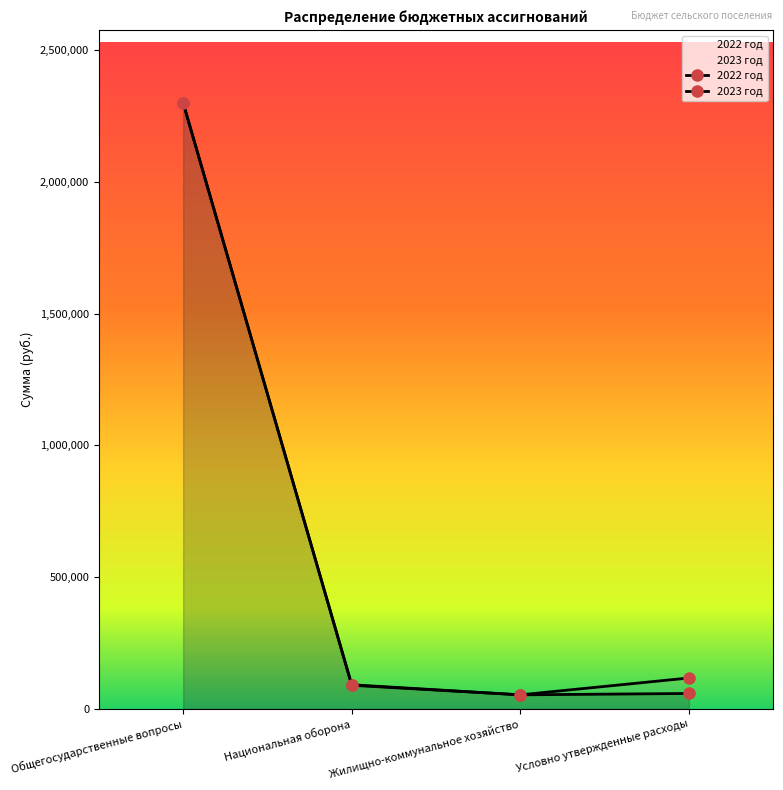

Read the 2023 год value at Условно утвержденные расходы, to the nearest 50.

117700